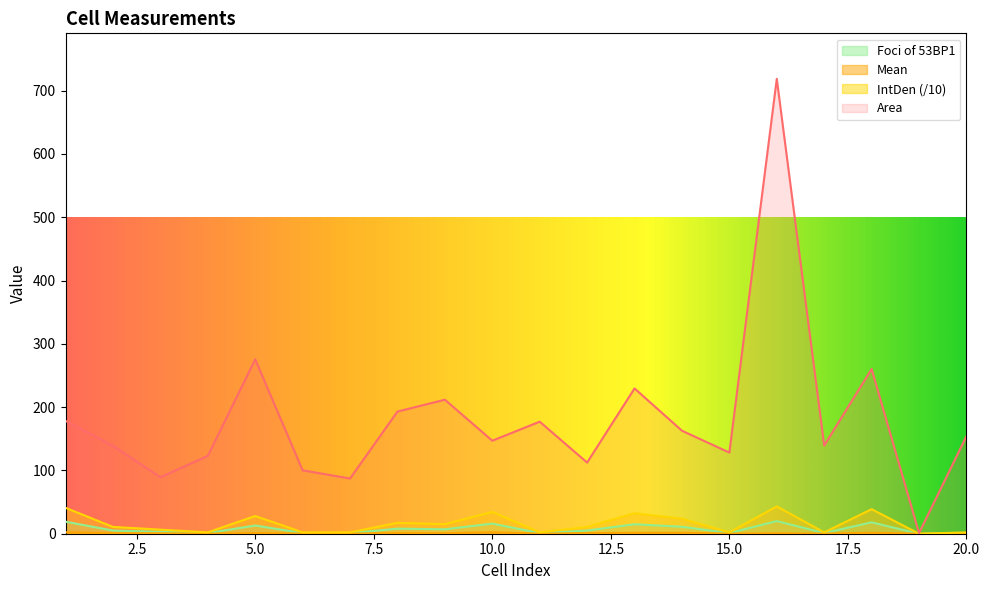

At which label is Mean closest to 1?

5